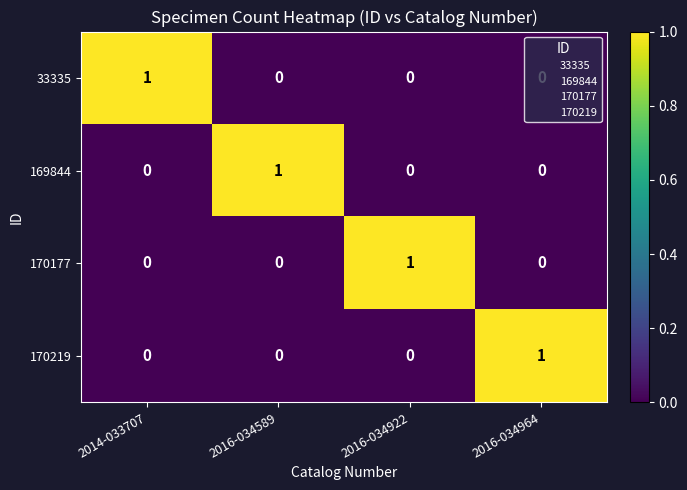

At how many categories does at least one series exceed 0?

4